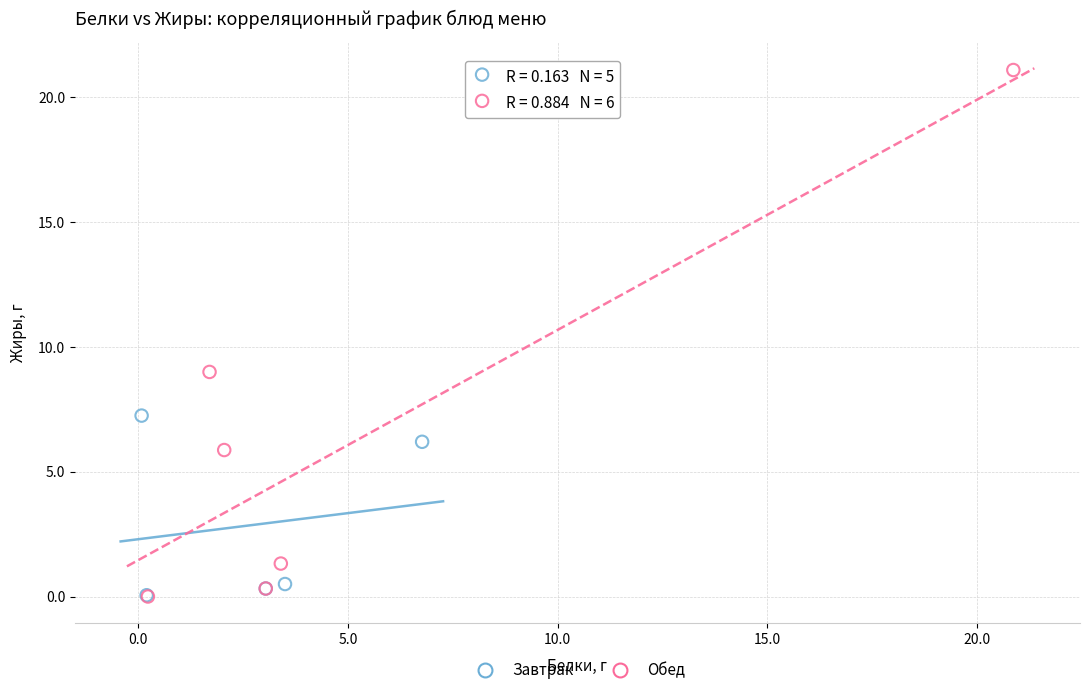

Which series contains the highest Y value?

Обед